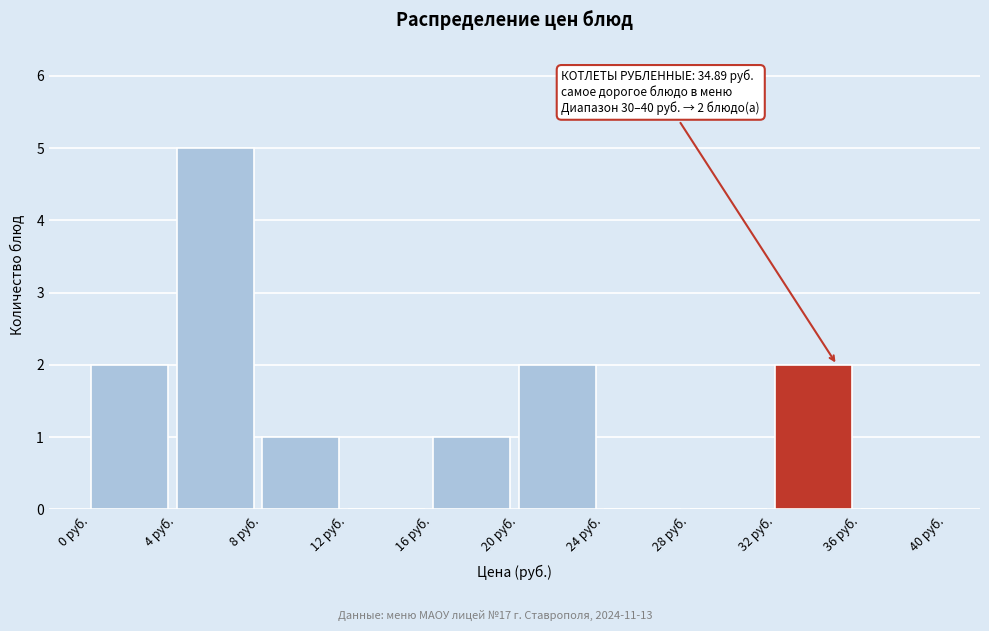

Which range on the x-axis has the tallest bar?

4 to 8